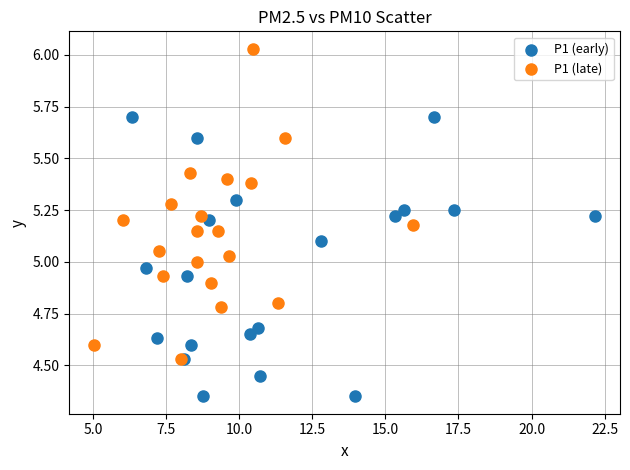

What are all the series names shown in the legend?

P1 (early), P1 (late)